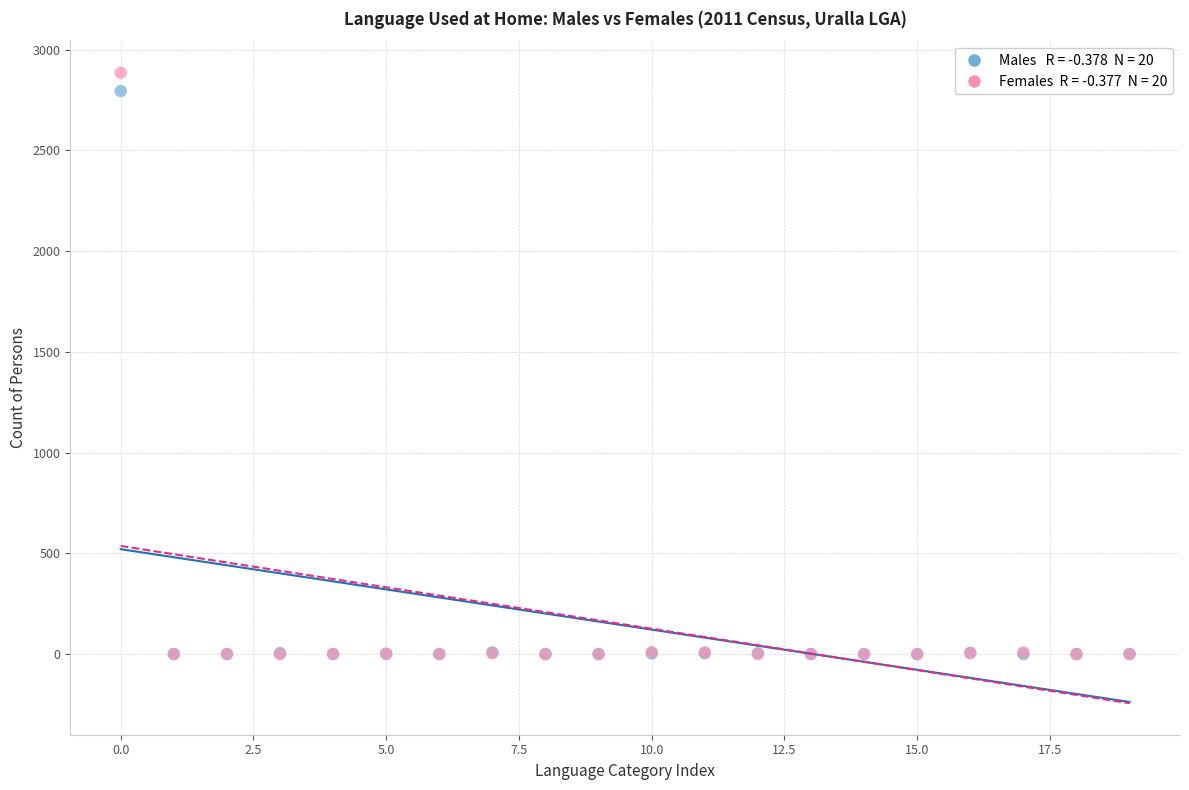

Across all series, what Y value is closest to 1442?

2794